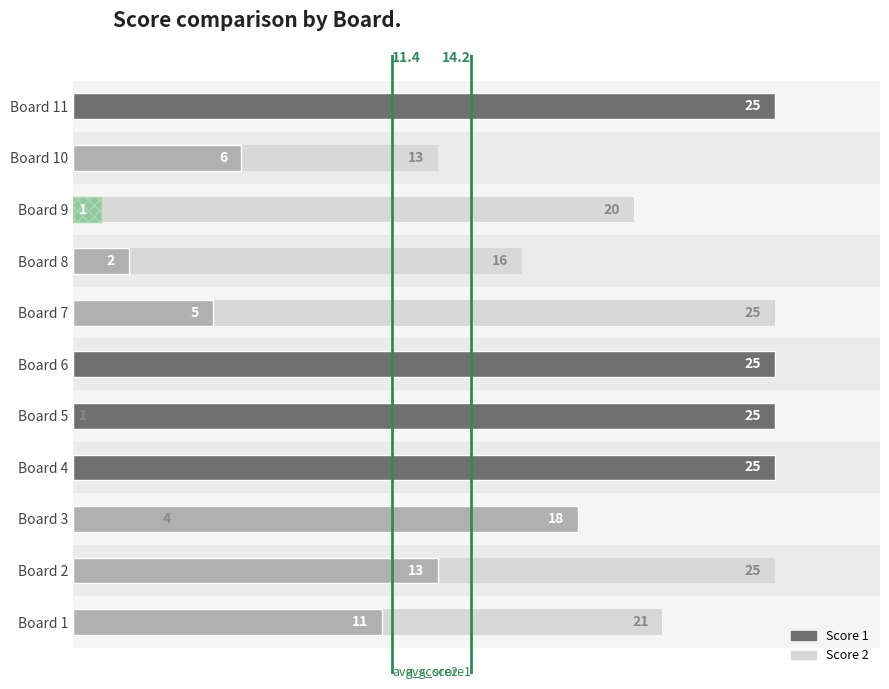

Which category has the highest value across all series?

Board 2